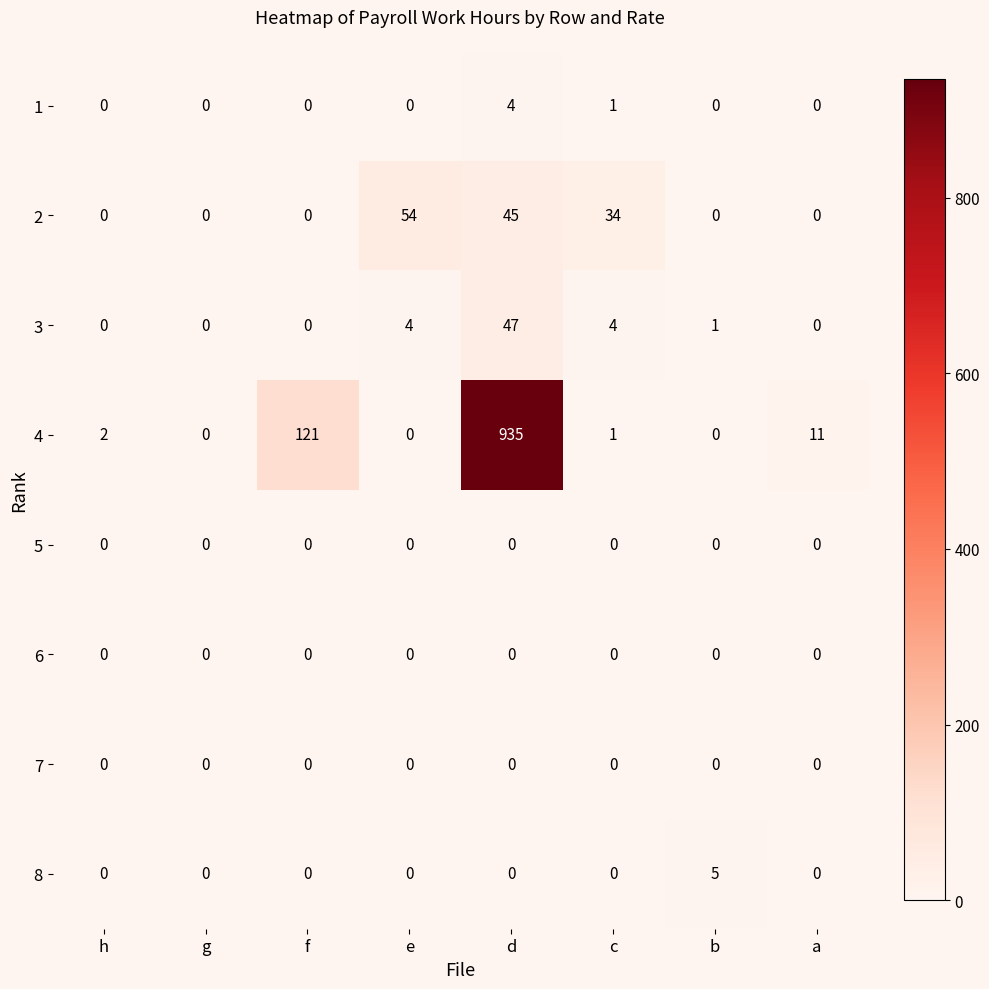

What is the difference between the second highest and minimum values in the 3 series?

4